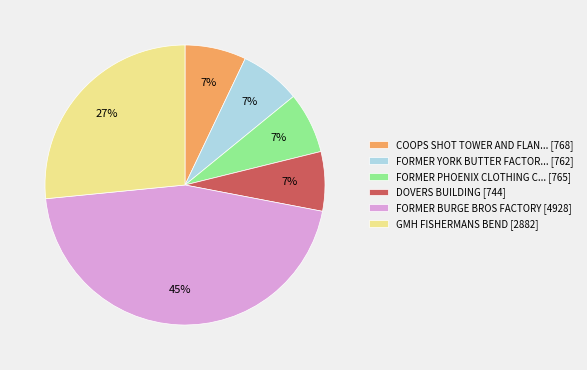

True or false: FORMER YORK BUTTER FACTOR... [762] accounts for 7% of the total.

True